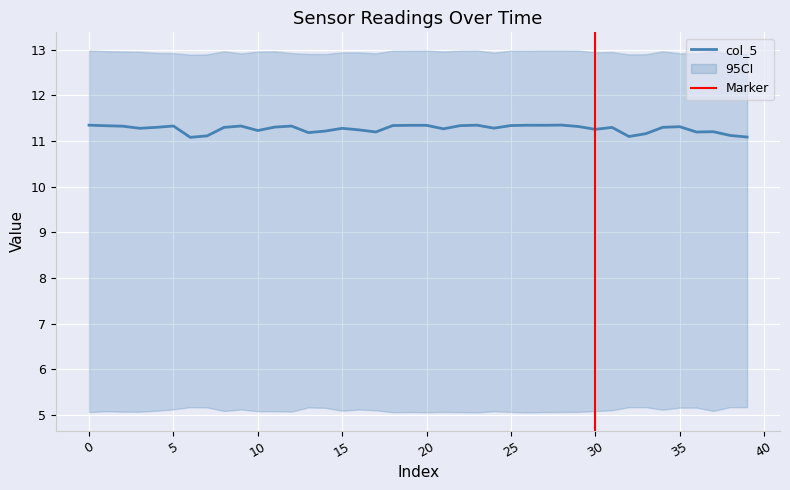

Is it true that col_5 equals 7.7 at 5?

False